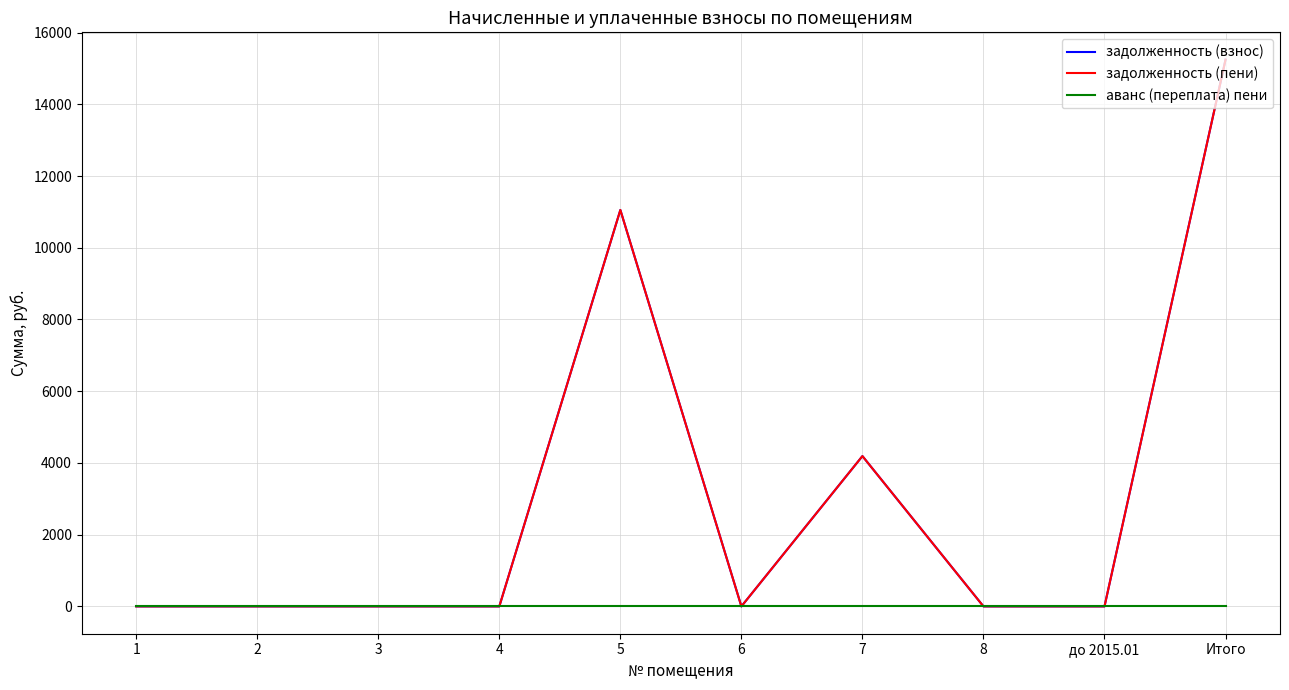

What is the label of the 9th point from the right?

2